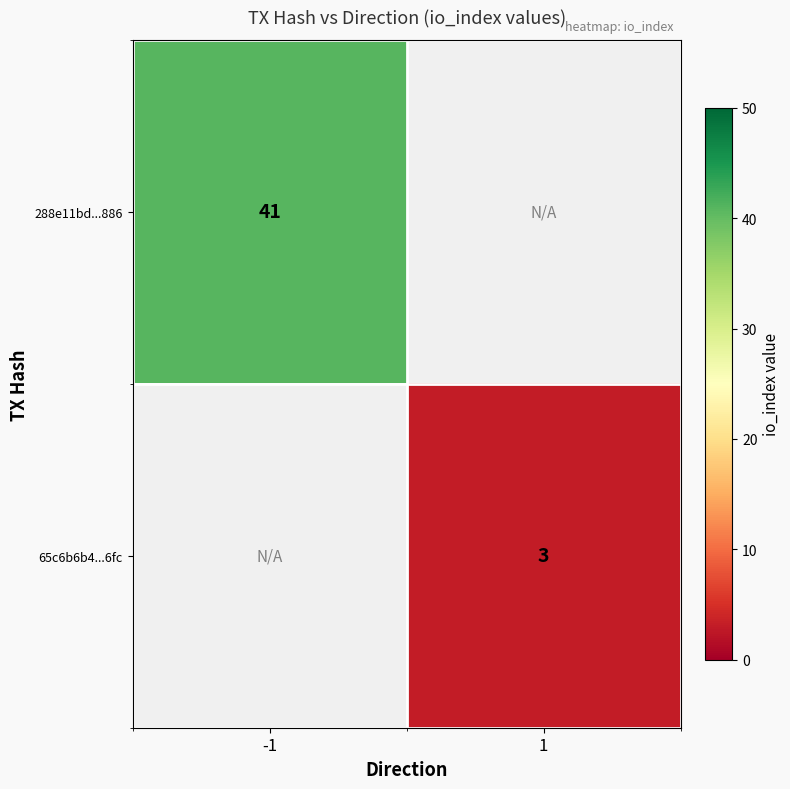

The value of 65c6b6b4...6fc at 1 is 5. True or false?

False